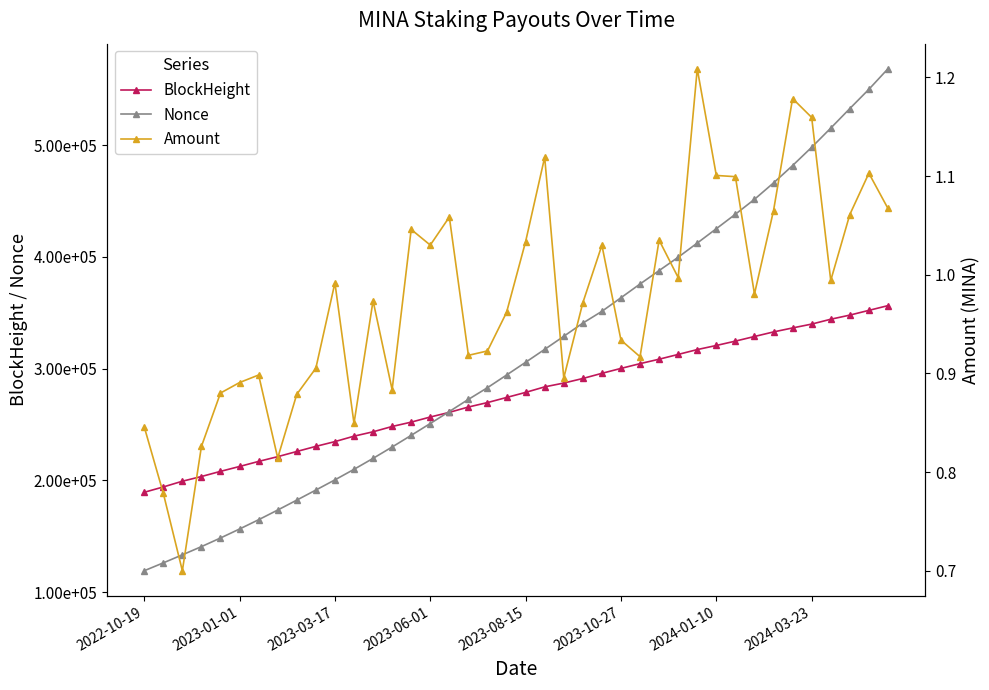

Which series has the largest total across all categories?

Nonce